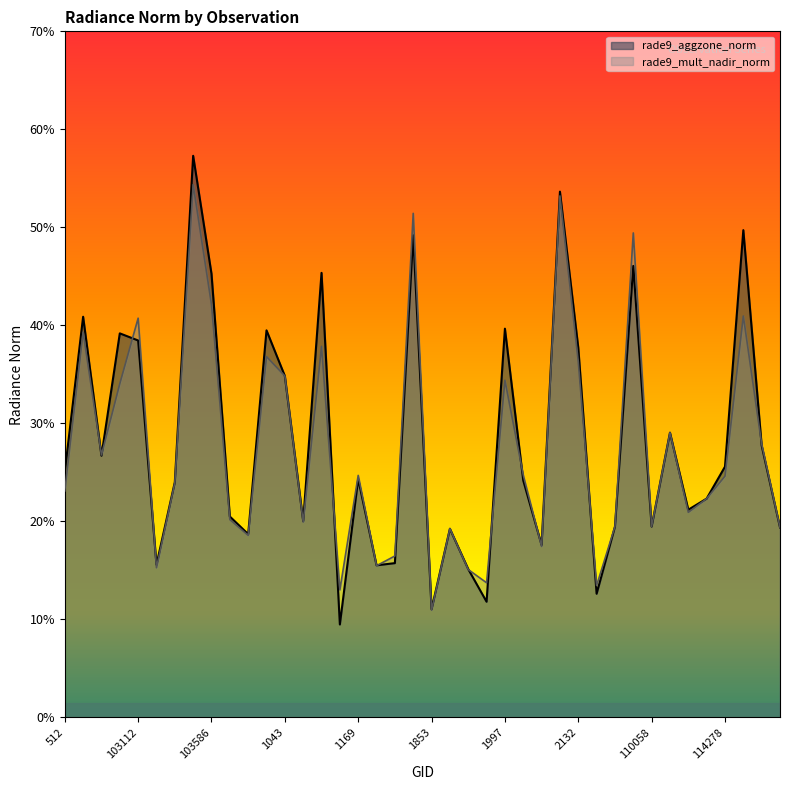

Does the chart display data point markers on the line(s)?

No